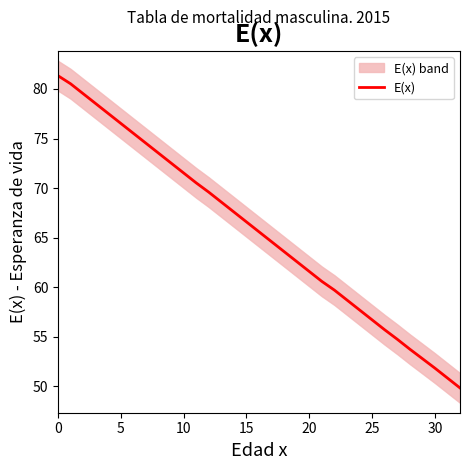

What is the change in value from 11 to 24?

-12.8